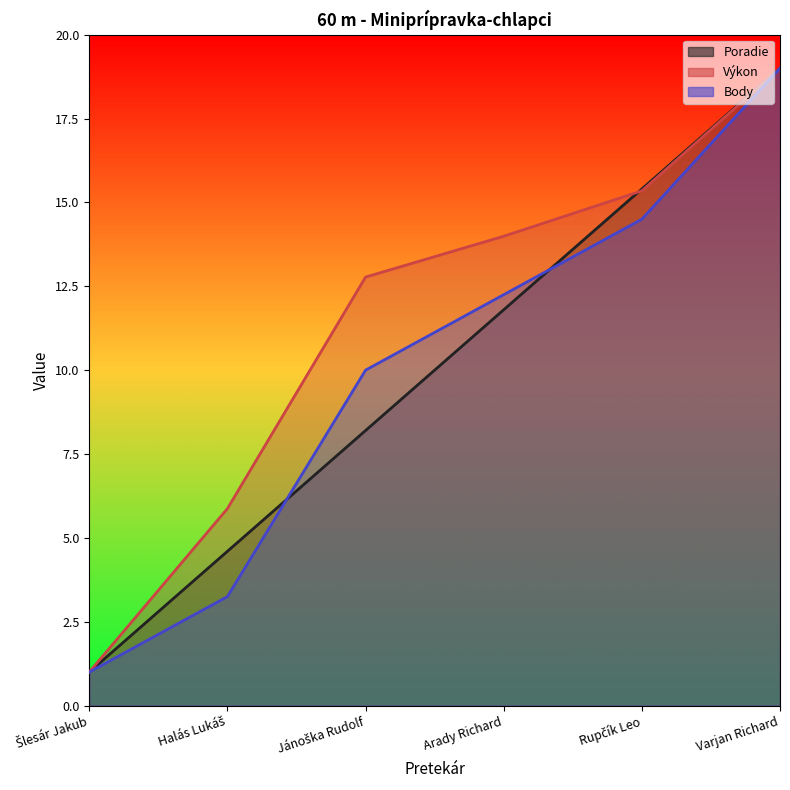

Which category has the lowest value in the Poradie series?

Šlesár Jakub